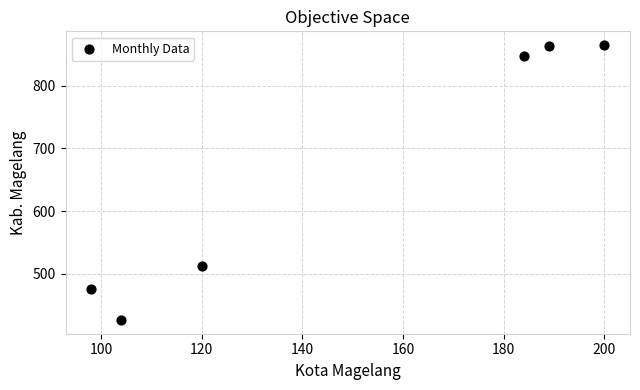

What Y value in the scatter plot is closest to 645?

512